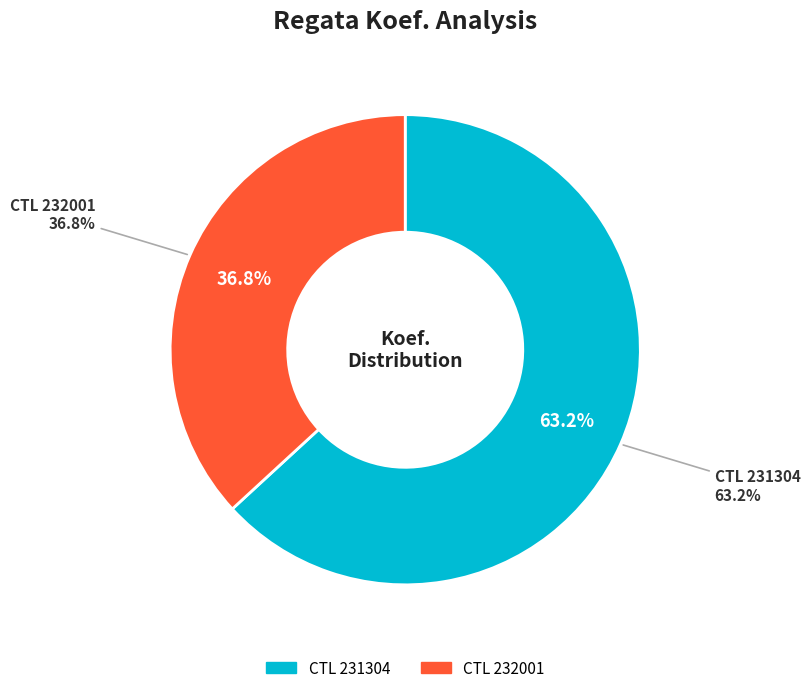

Does 232001 represent more than half of the total?

No